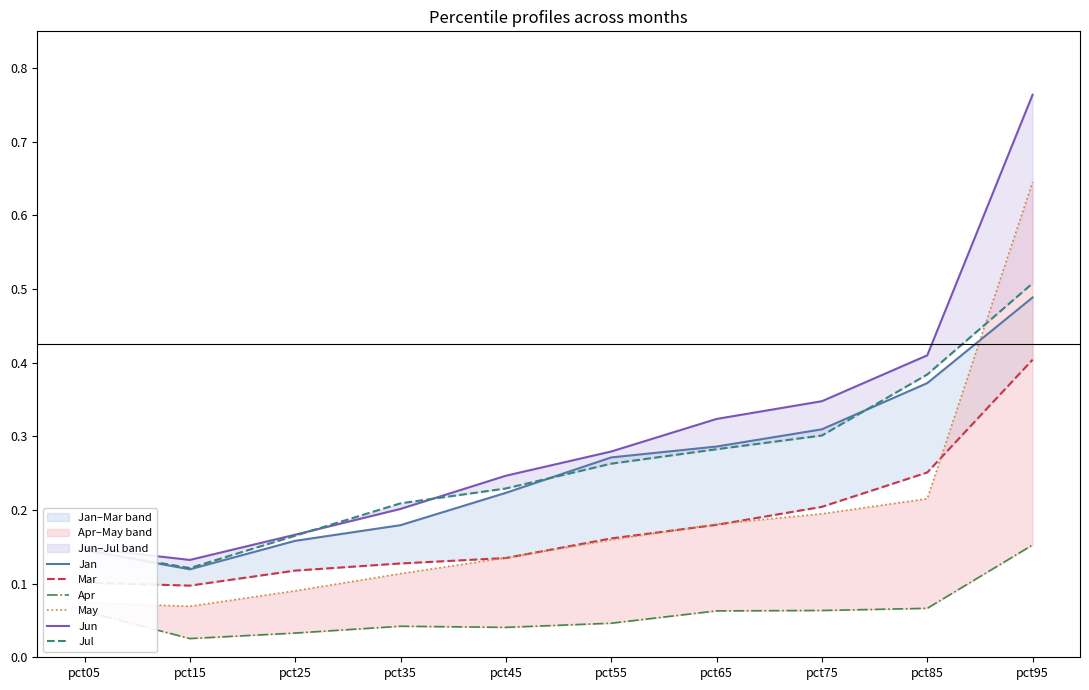

Where is Jun nearest to the value 0?

pct15